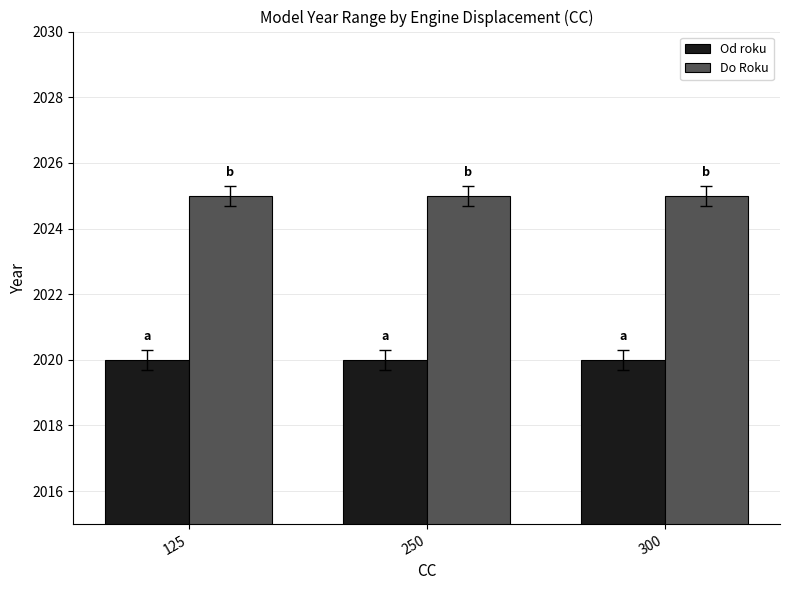

The value of Do Roku at 300 is 3530. True or false?

False